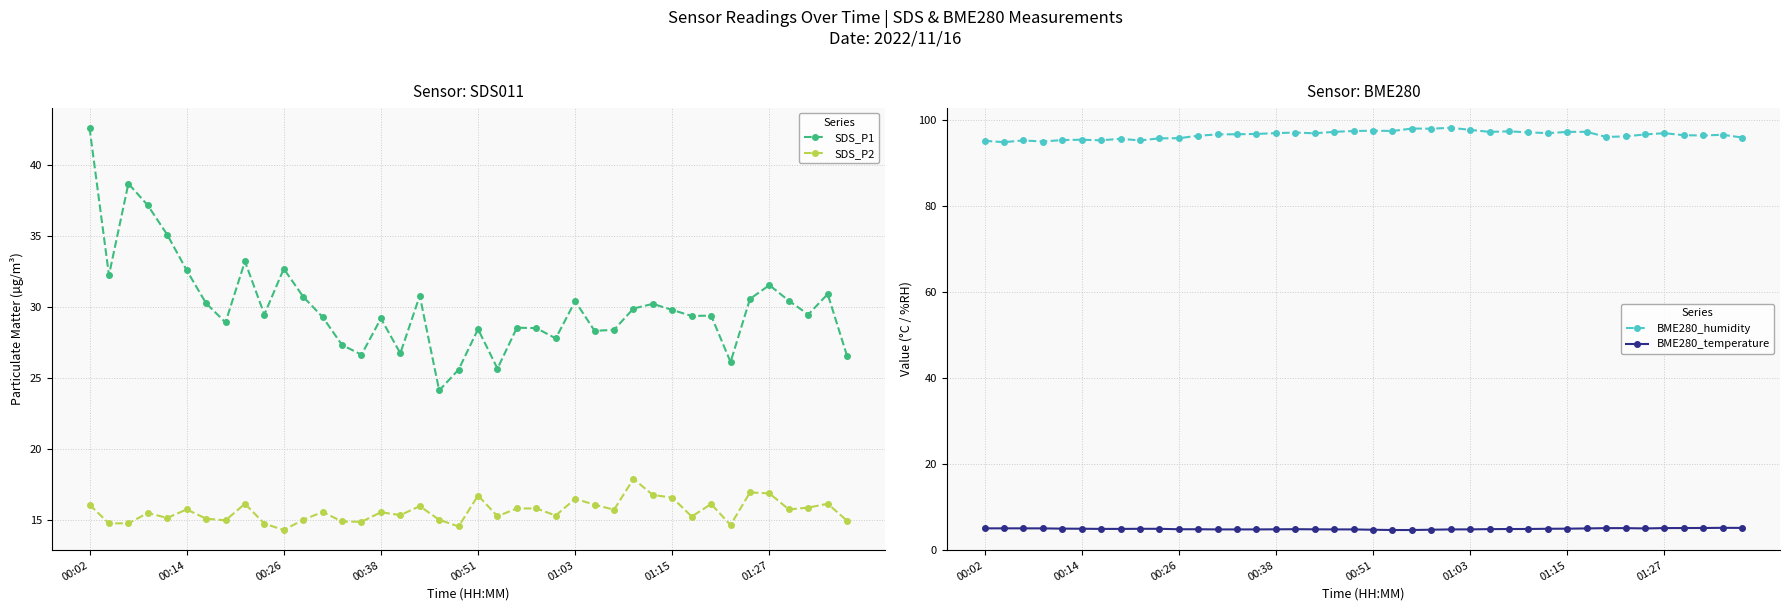

Reading right to left, extract all data points from this chart.

SDS_P1: 26.6	30.9	29.5	30.4	31.6	30.6	26.1	29.4	29.4	29.8	30.2	29.9	28.4	28.3	30.4	27.8	28.5	28.6	25.7	28.4	25.6	24.1	30.8	26.8	29.2	26.6	27.3	29.3	30.7	32.7	29.5	33.2	28.9	30.3	32.6	35.1	37.2	38.7	32.2	42.6
SDS_P2: 14.9	16.1	15.9	15.8	16.9	16.9	14.7	16.1	15.2	16.6	16.8	17.9	15.7	16.1	16.5	15.3	15.8	15.8	15.3	16.7	14.6	15.0	16.0	15.3	15.6	14.9	14.9	15.6	15.0	14.3	14.8	16.1	15.0	15.1	15.8	15.2	15.5	14.8	14.8	16.1
BME280_humidity: 96.0	96.7	96.5	96.6	97.0	96.8	96.3	96.2	97.4	97.3	97.0	97.2	97.5	97.3	97.8	98.3	98.1	98.1	97.5	97.6	97.5	97.4	97.0	97.2	97.0	96.9	96.8	96.8	96.5	95.9	95.8	95.3	95.7	95.4	95.5	95.4	95.1	95.3	95.0	95.3
BME280_temperature: 5.1	5.2	5.1	5.1	5.1	5.0	5.1	5.1	5.0	5.0	4.9	4.9	4.9	4.9	4.8	4.8	4.7	4.7	4.7	4.7	4.8	4.8	4.8	4.8	4.8	4.8	4.8	4.8	4.8	4.8	4.9	4.9	4.9	4.9	5.0	5.0	5.0	5.0	5.0	5.0